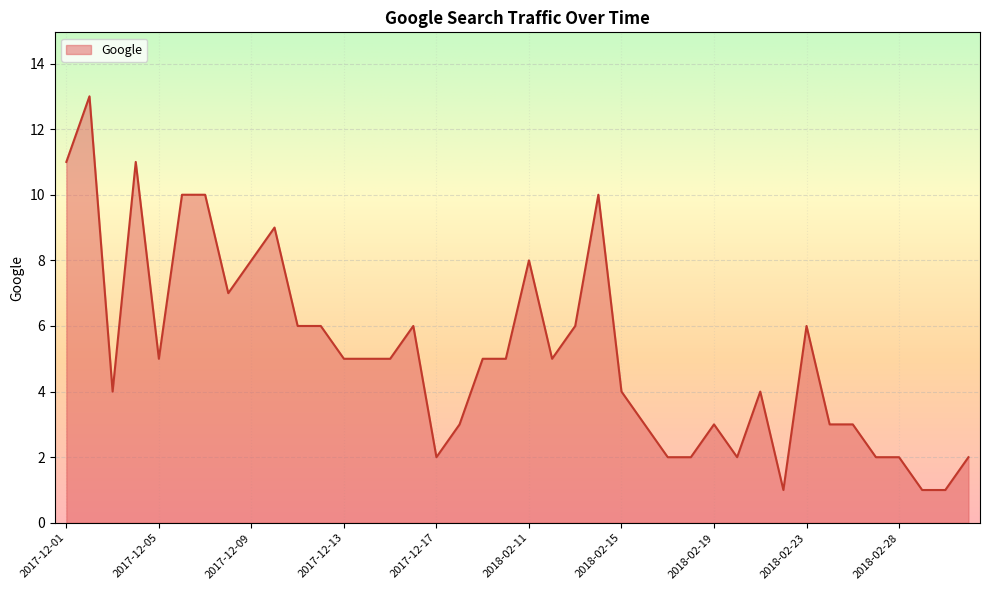

What is the maximum value shown in the chart?

13